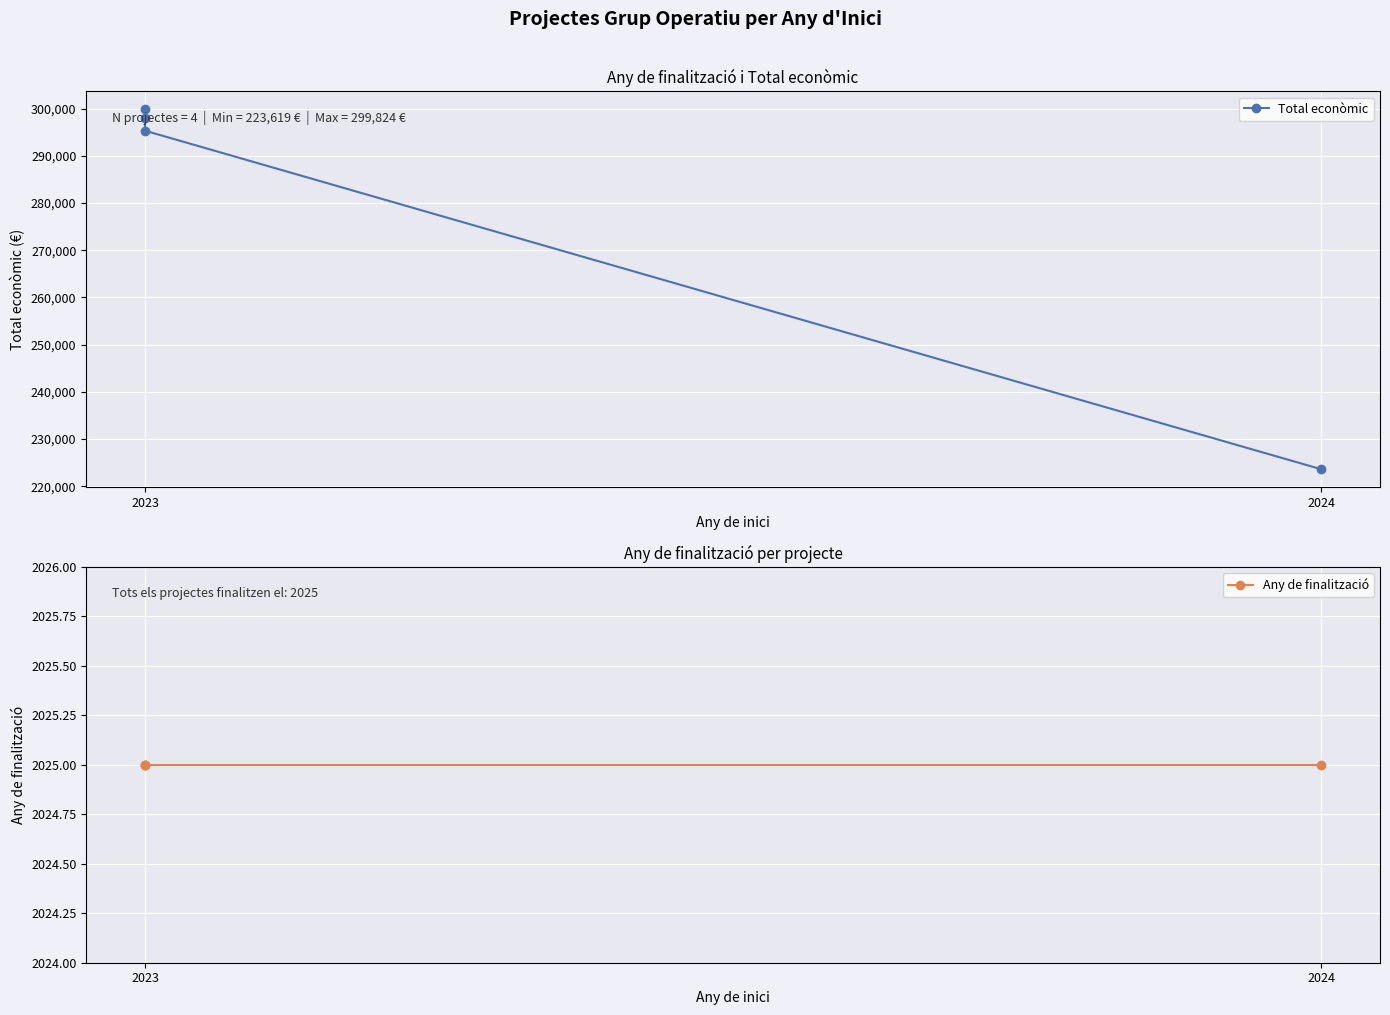

The Any de finalització series shows 2025 at 2023. True or false?

True